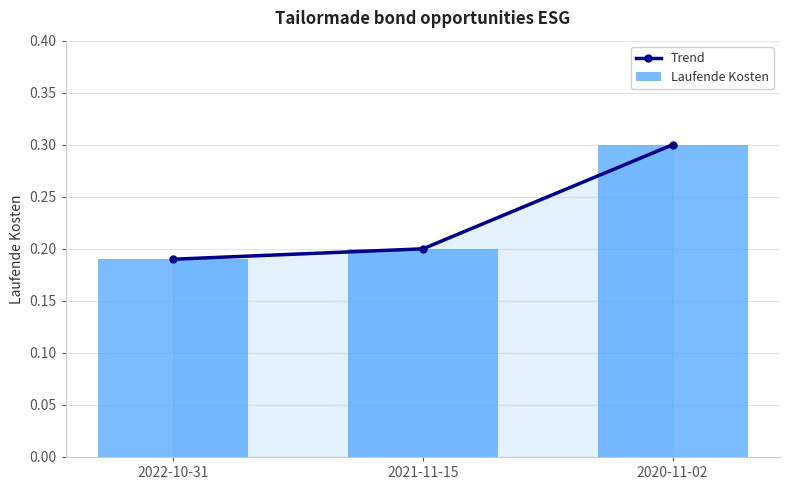

Between 2022-10-31 and 2020-11-02, which is larger?

2020-11-02